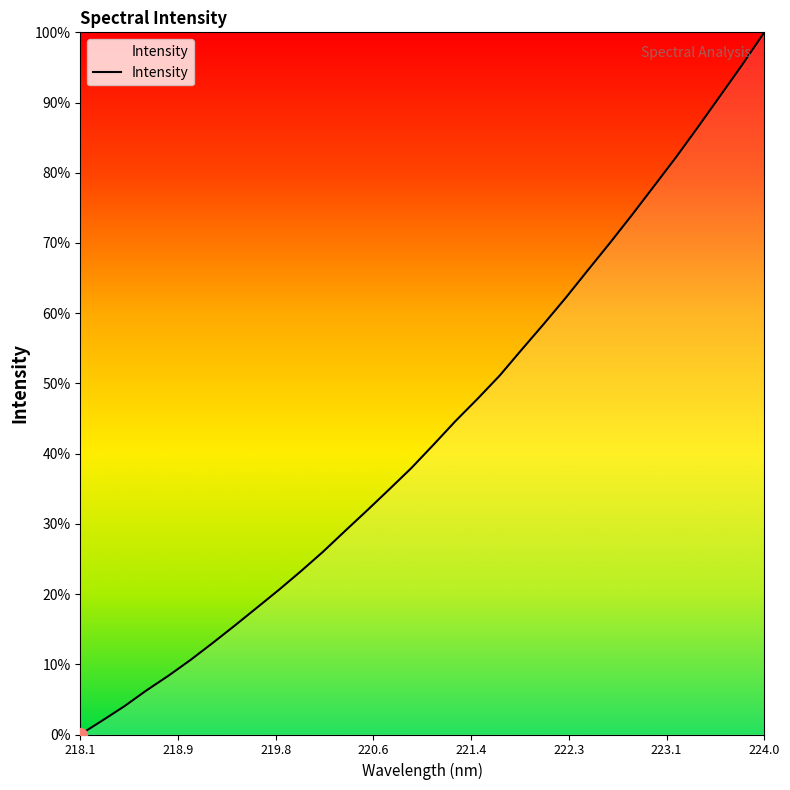

What is the greatest value displayed?

100.0